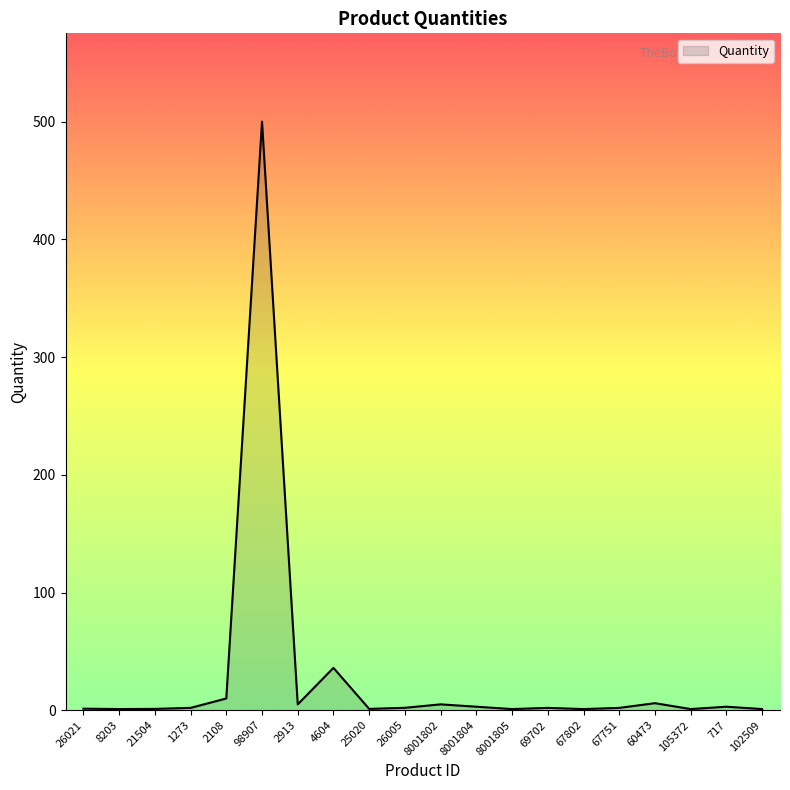

At which label is the value closest to 250?

4604